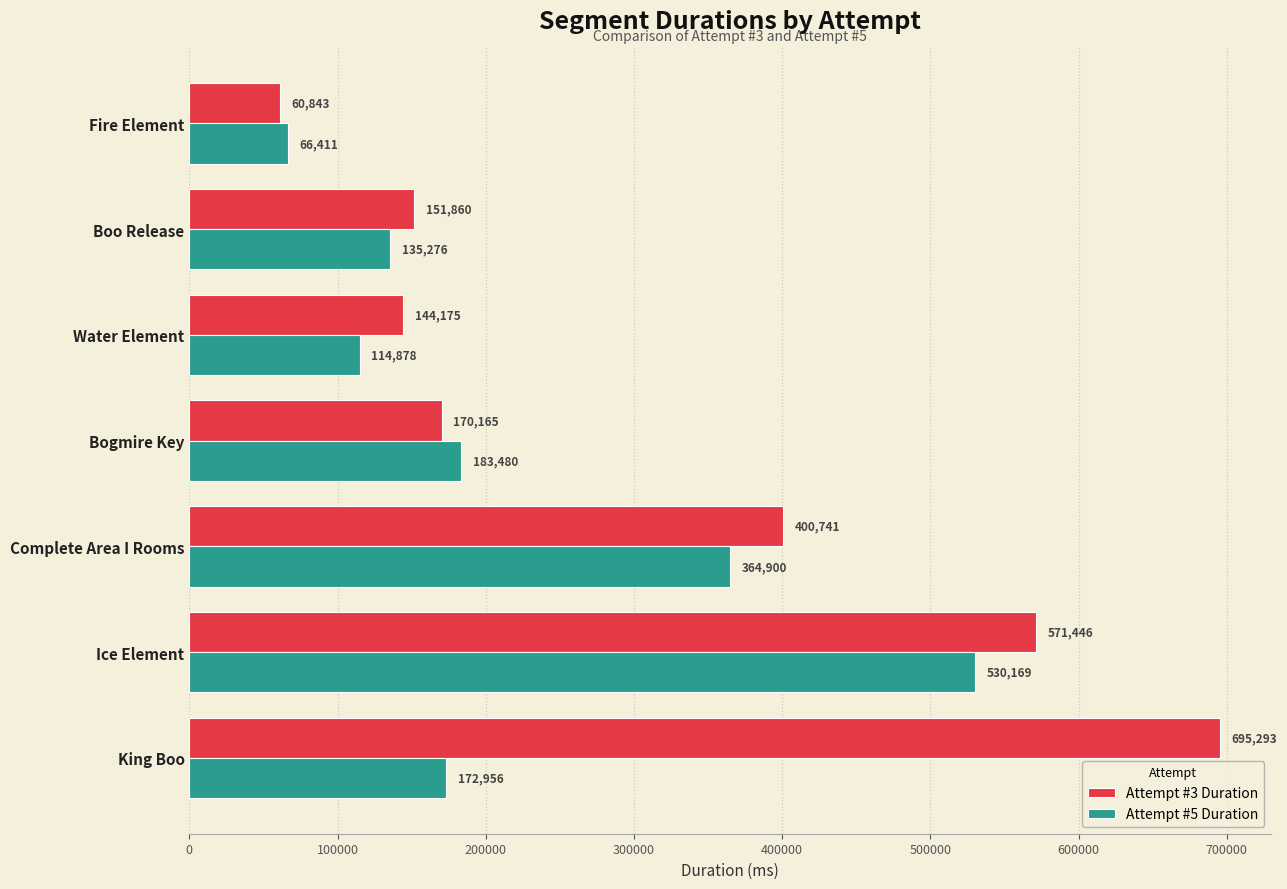

What is the difference between the second highest and minimum values in the Attempt #5 Duration series?

298489